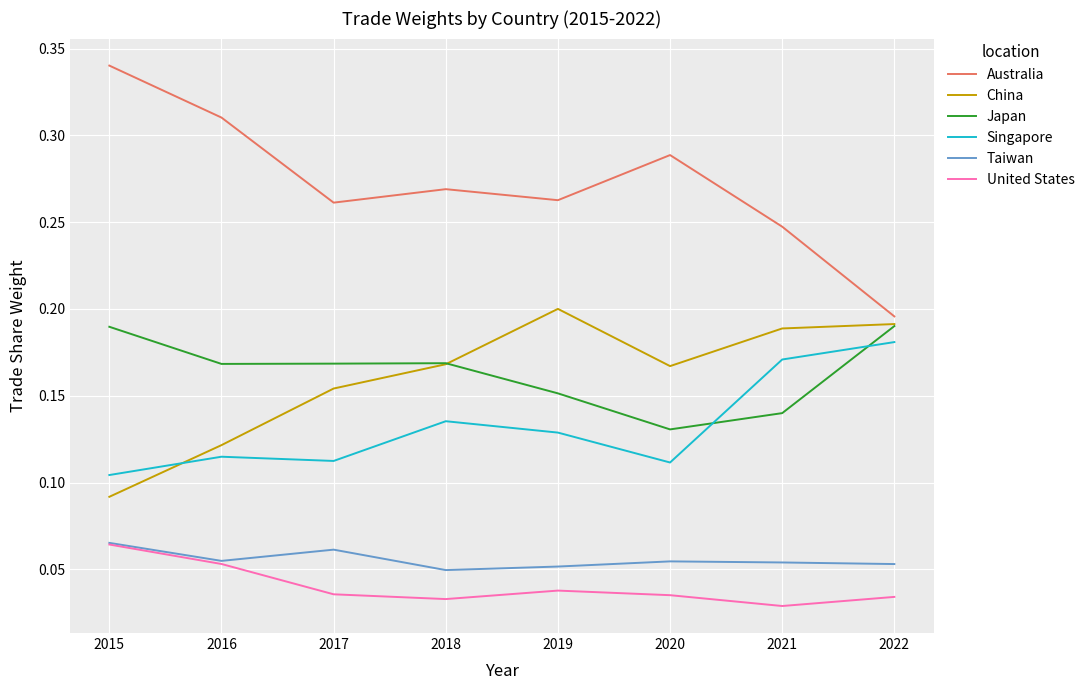

Which label corresponds to the largest value in the chart?

2015